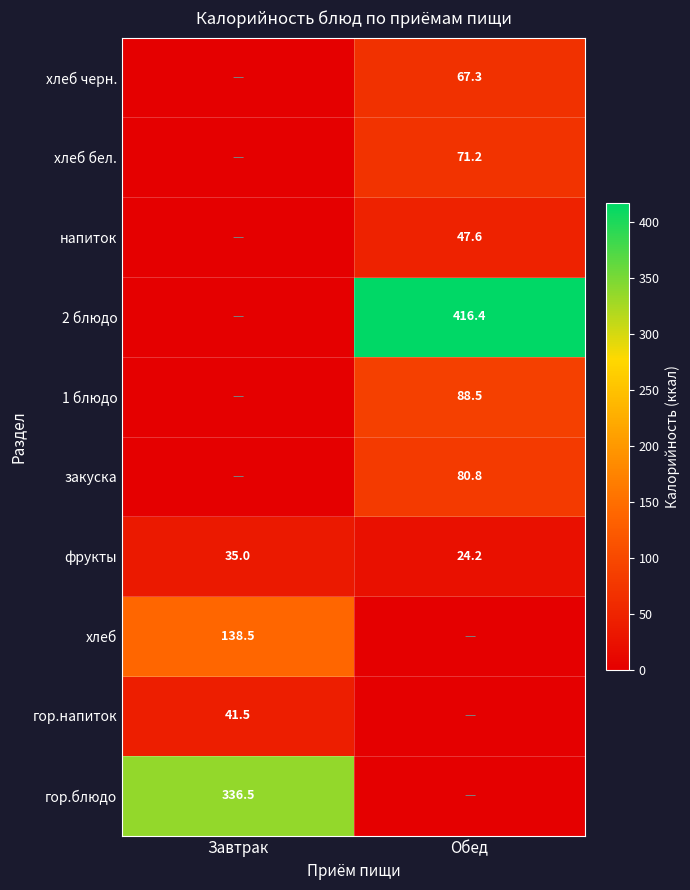

What is the approximate value of фрукты at Обед?

24.2